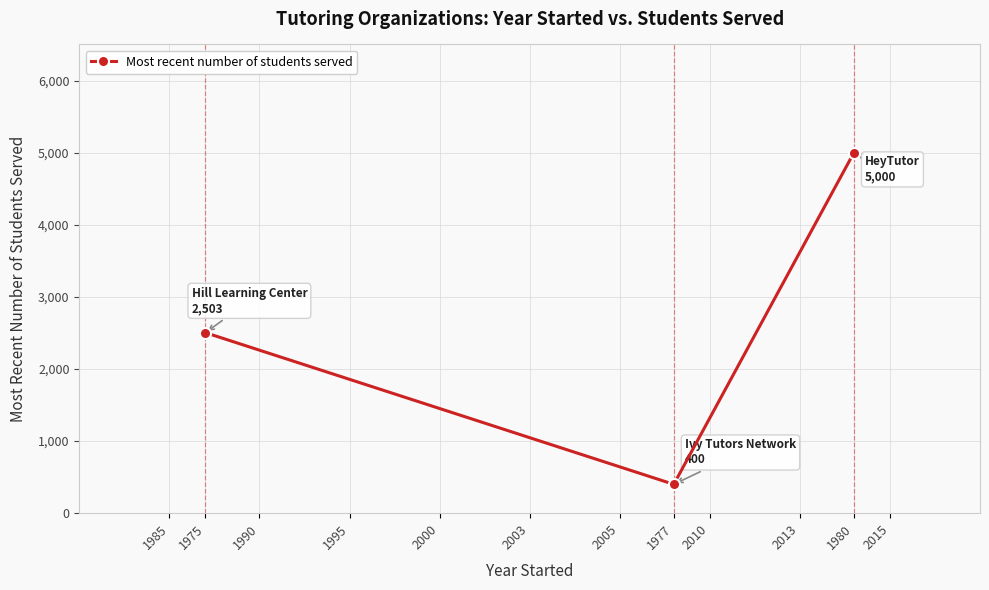

What is the change in value from 1977 to 1980?

+4600